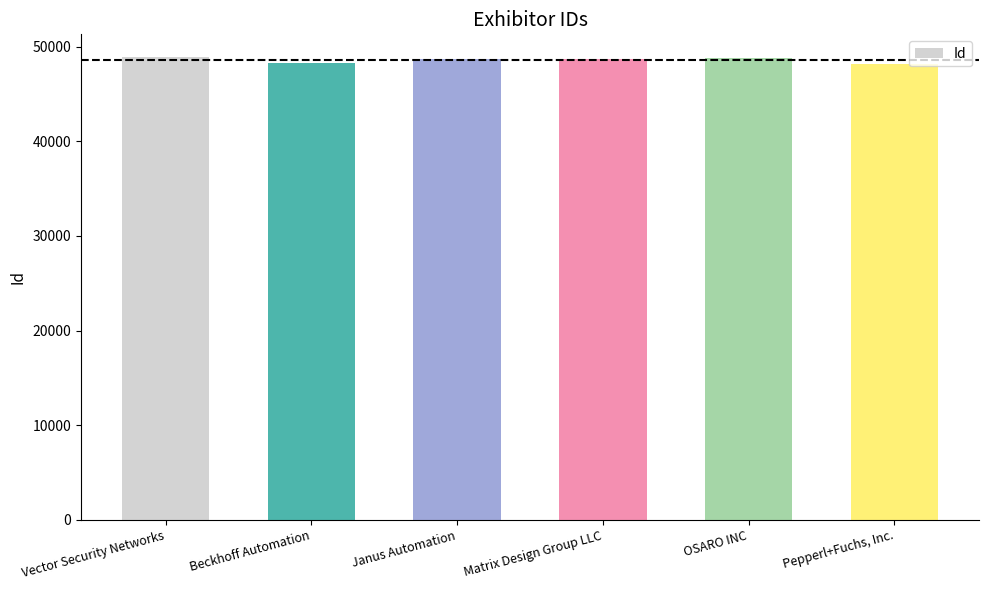

What is the minimum value shown in the chart?

48235